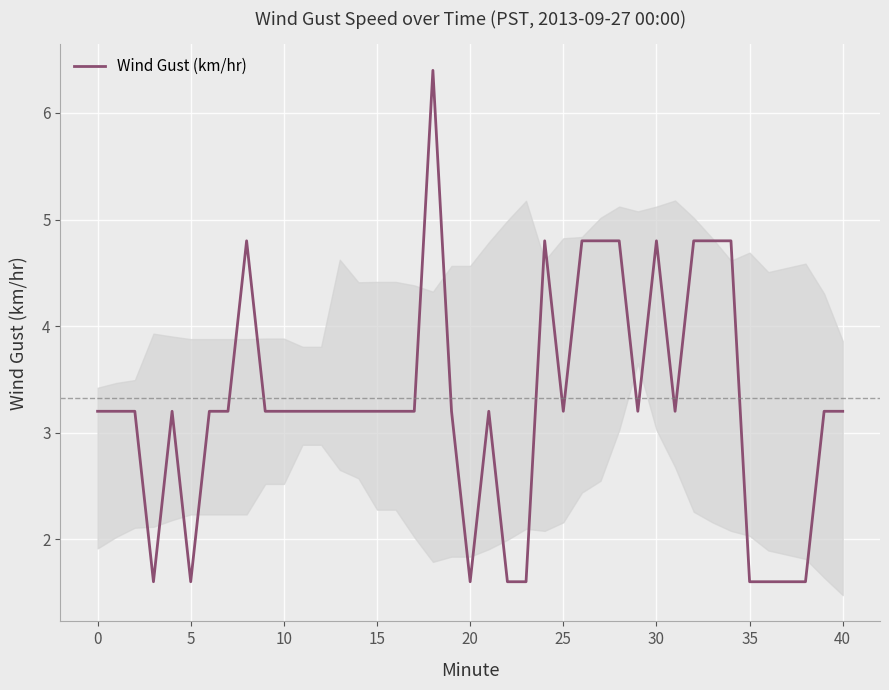

What is the smallest value displayed?

1.6